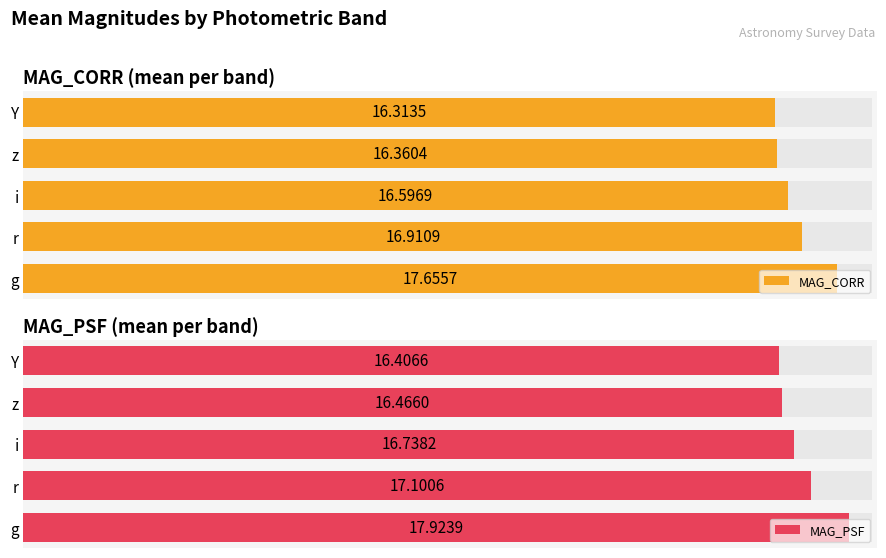

Between i and z, which series saw the biggest shift?

MAG_PSF